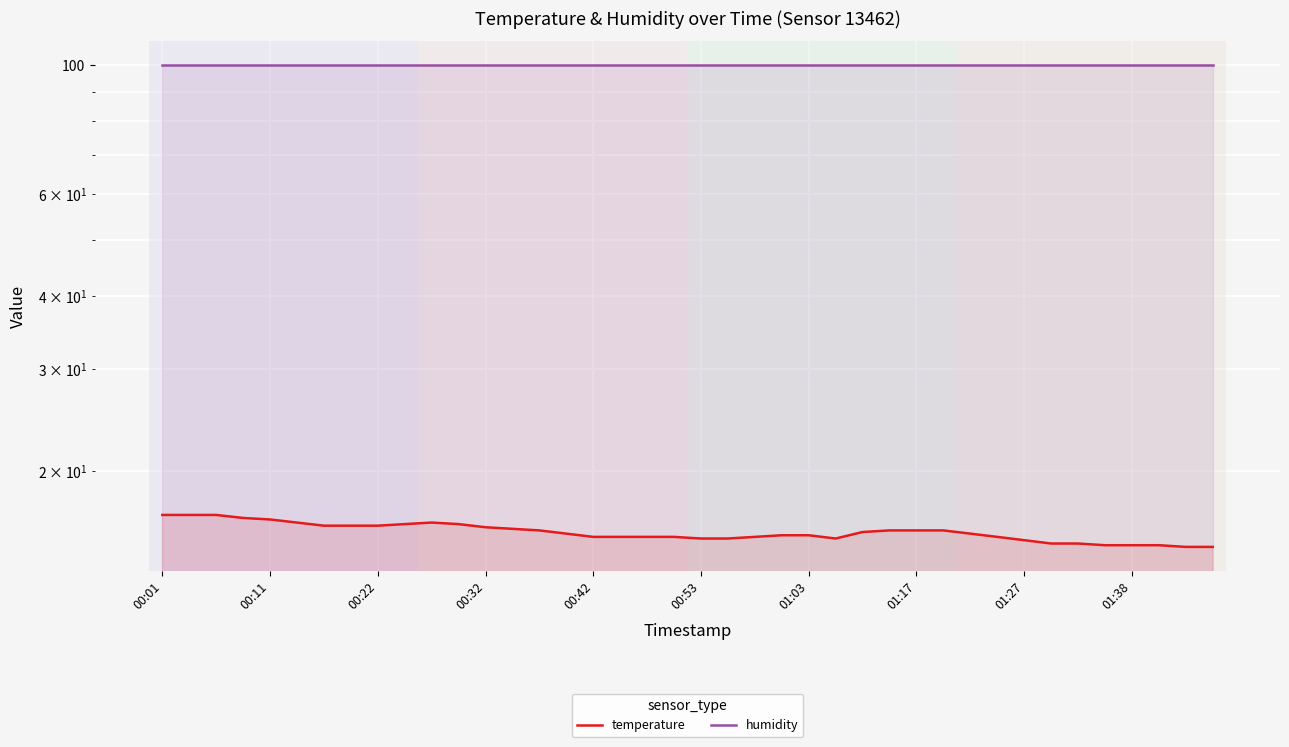

The temperature series shows 22.6 at 29. True or false?

False